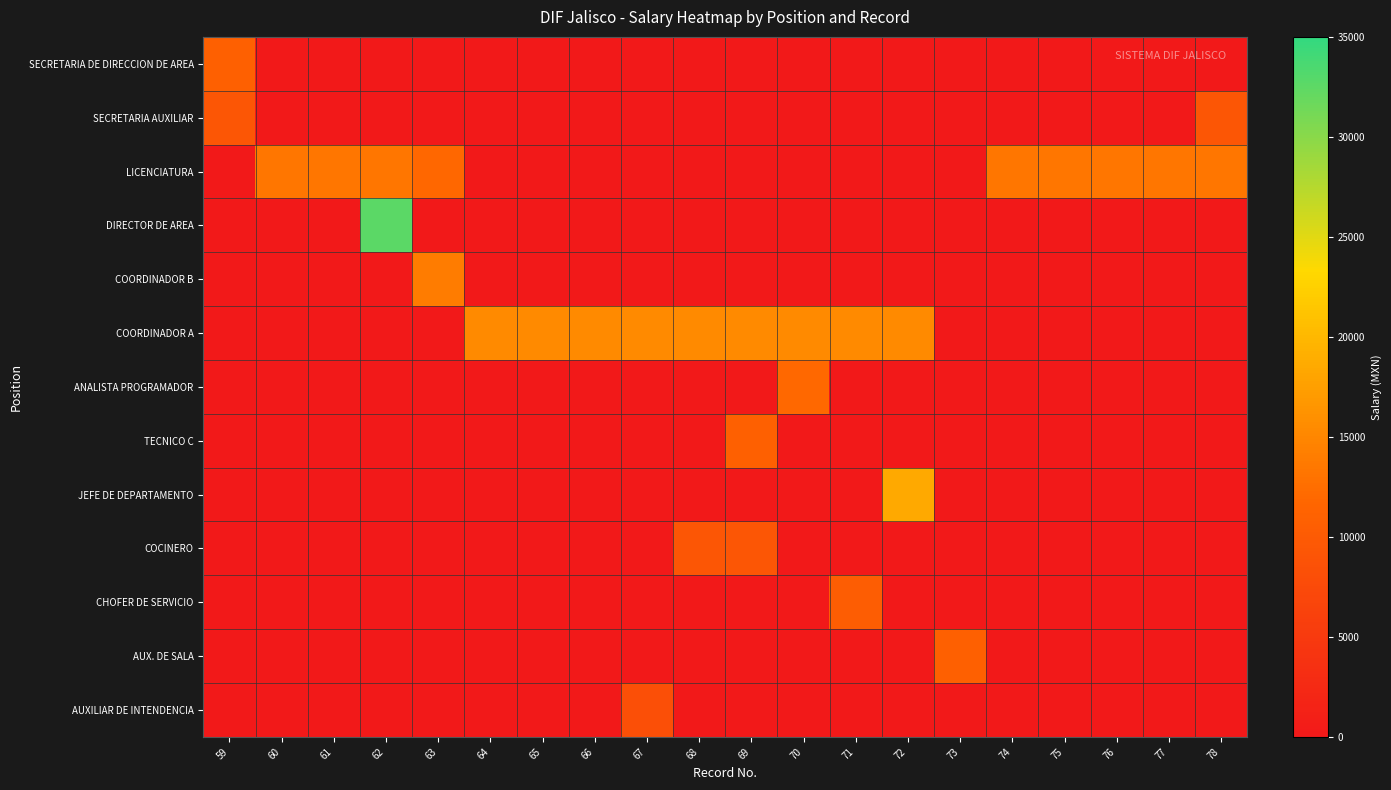

Which series has the largest range (max minus min)?

DIRECTOR DE AREA